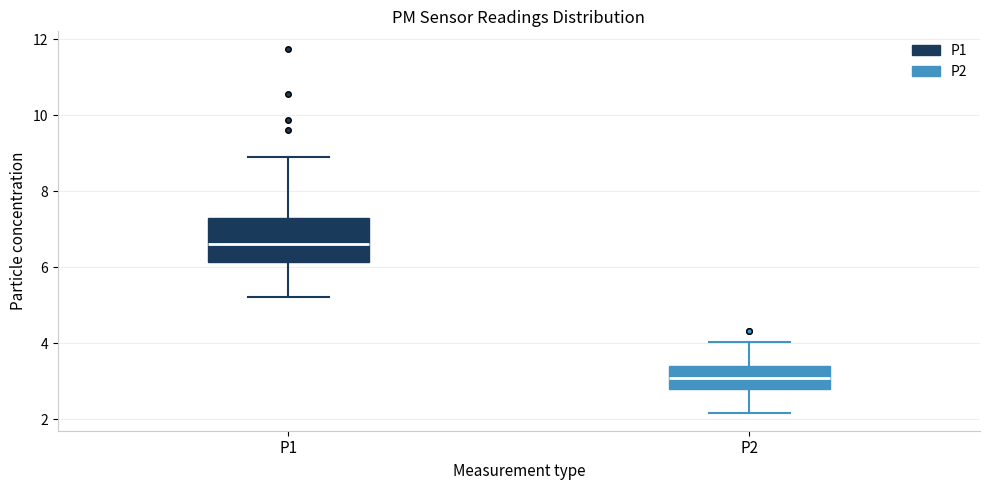

Which box has the lowest median line?

P2